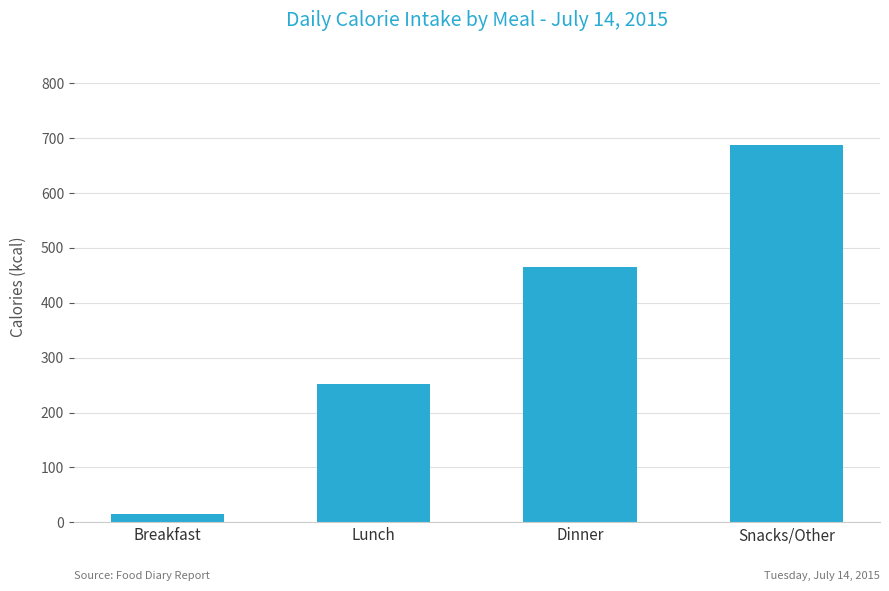

Reading right to left, transcribe all the data shown in this chart.

687	465	252	16